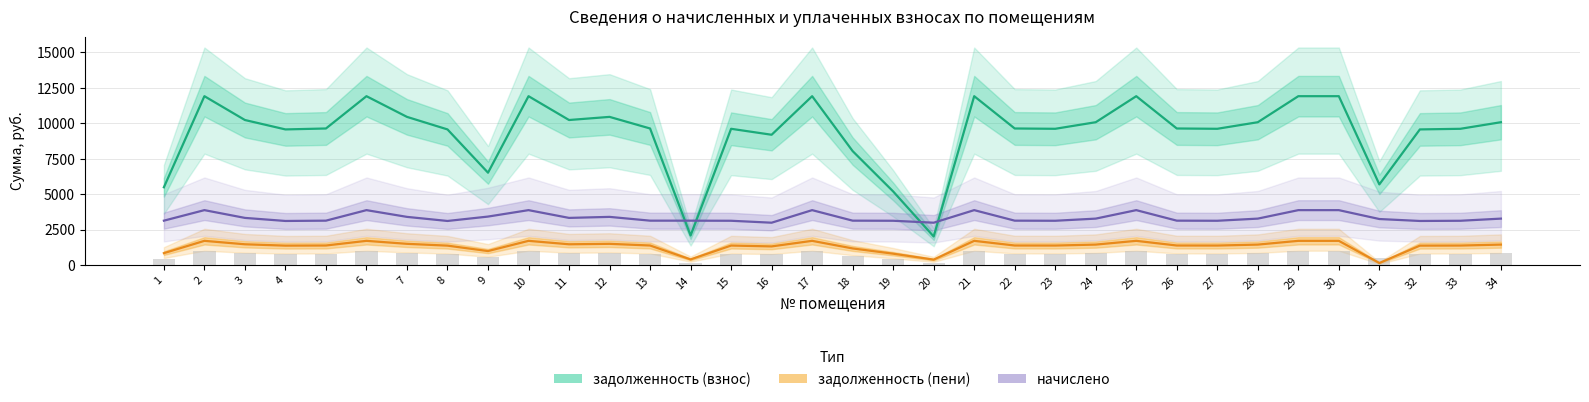

Does the chart contain stacked bars?

No